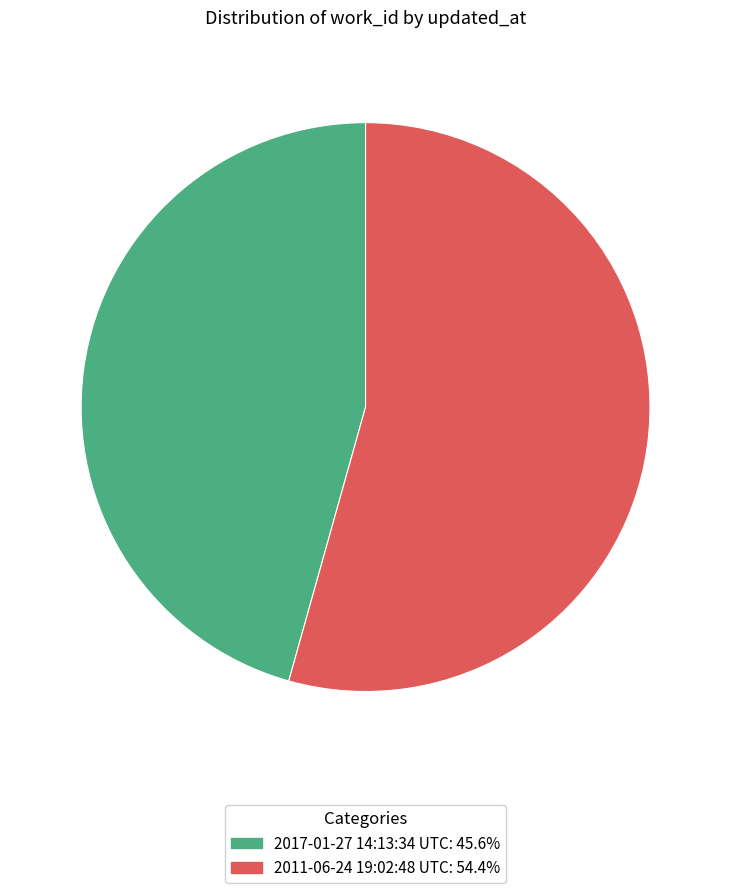

Do 2011-06-24 19:02:48 UTC and 2017-01-27 14:13:34 UTC together represent more than half of the pie?

Yes